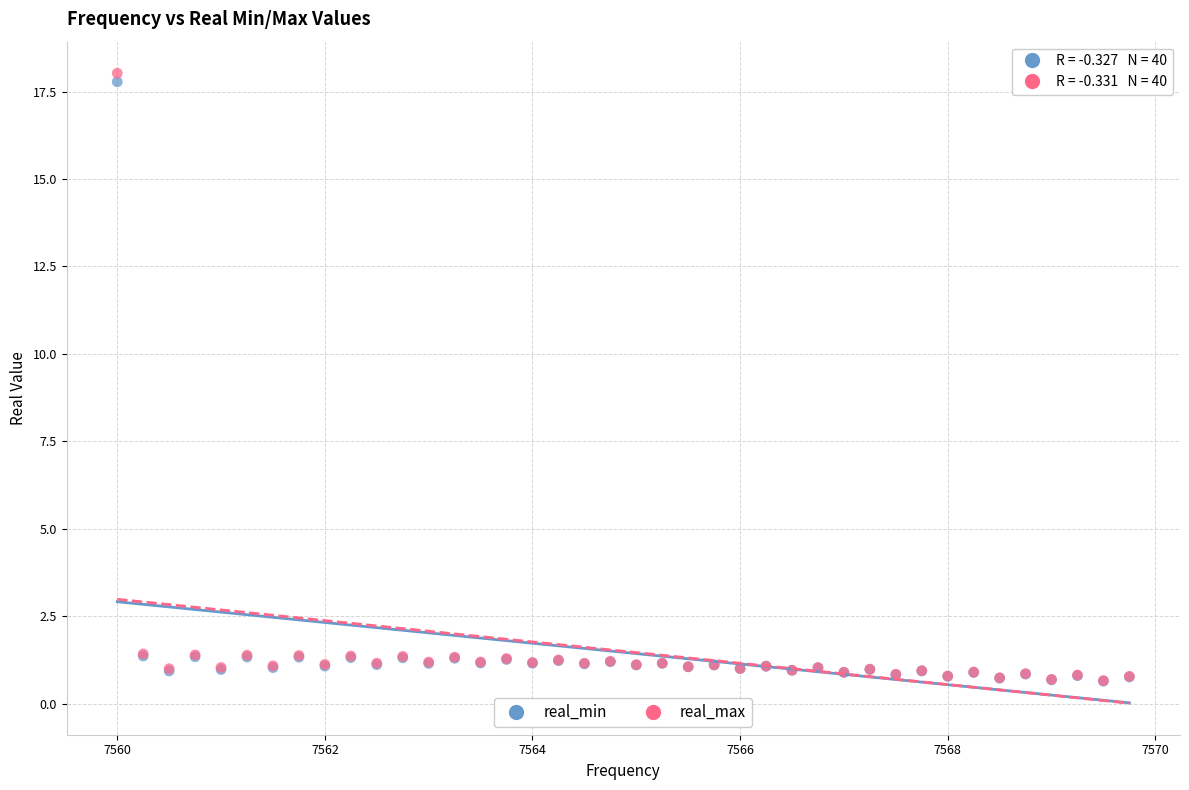

Which series reaches the maximum Y coordinate?

real_max